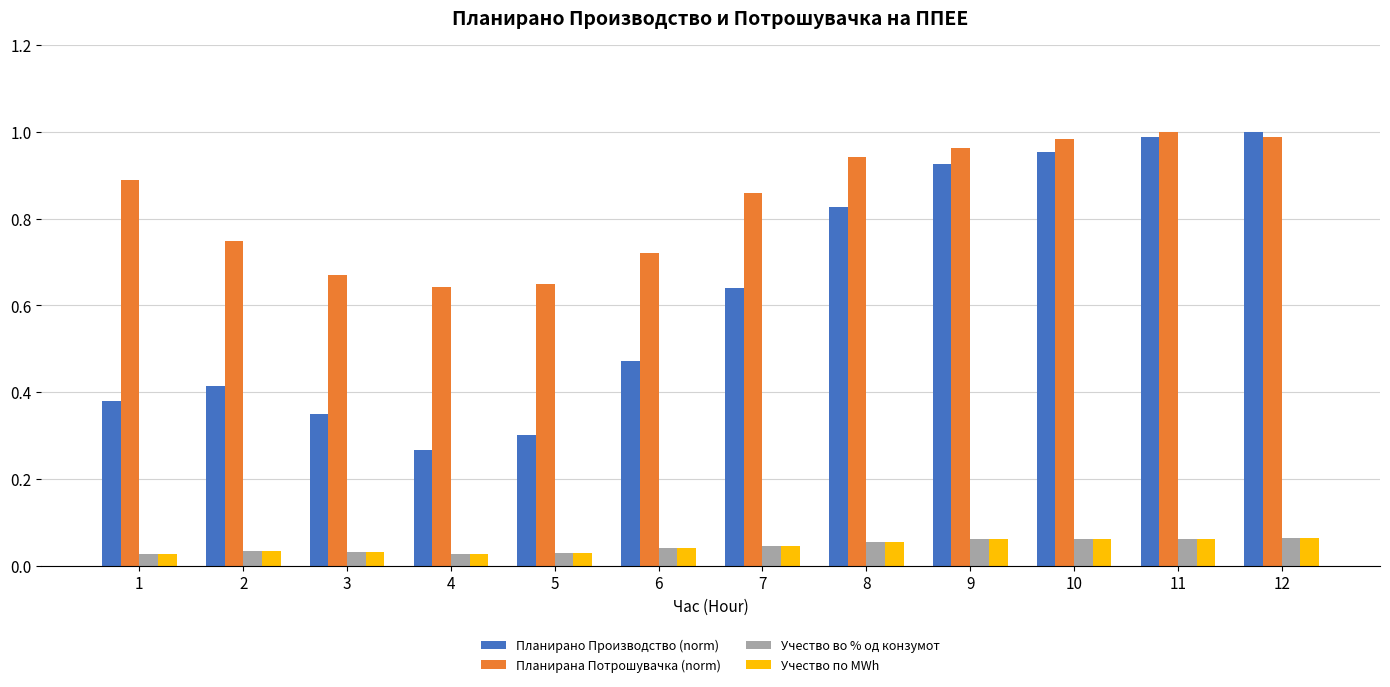

Which category has the lowest value in the Планирано Производство (norm) series?

4